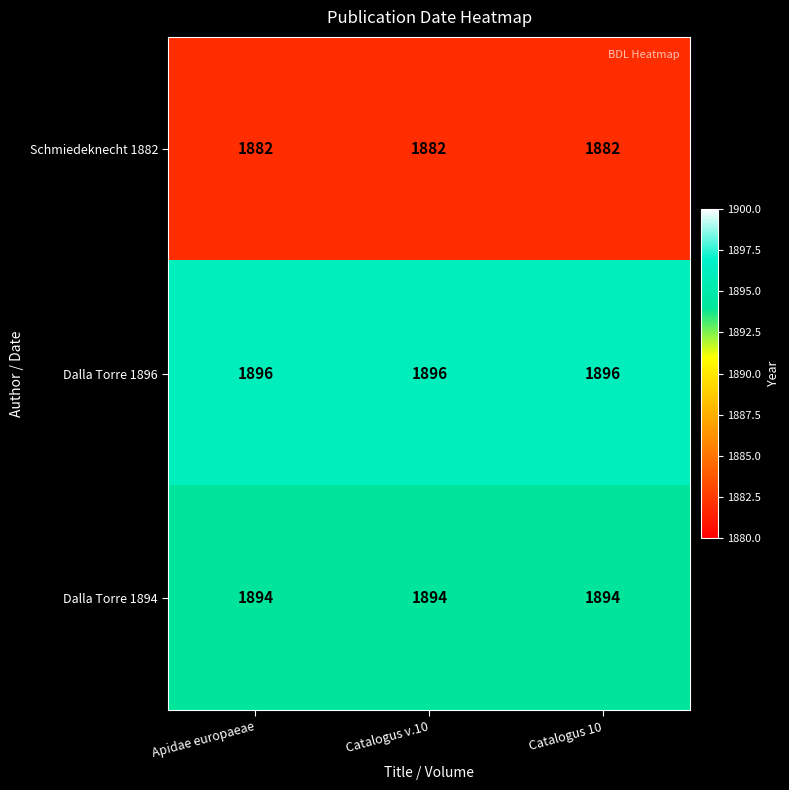

Rank the series by their maximum value, from highest to lowest.

Dalla Torre 1896, Dalla Torre 1894, Schmiedeknecht 1882